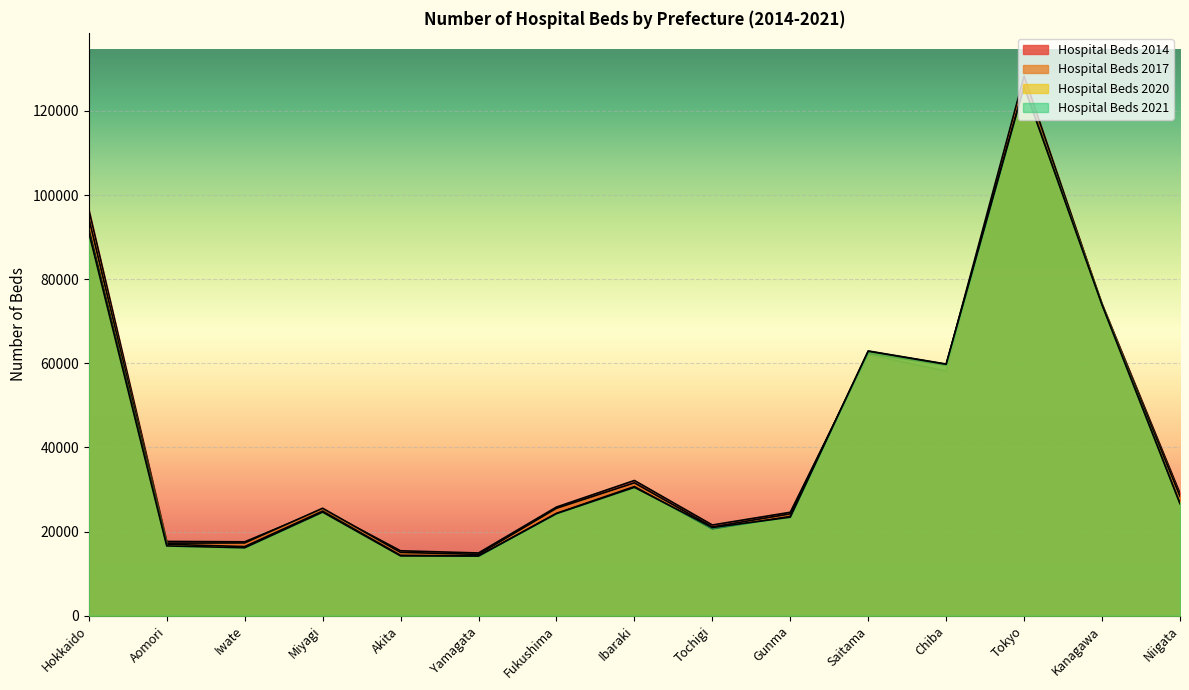

How many lines are shown in the chart?

4